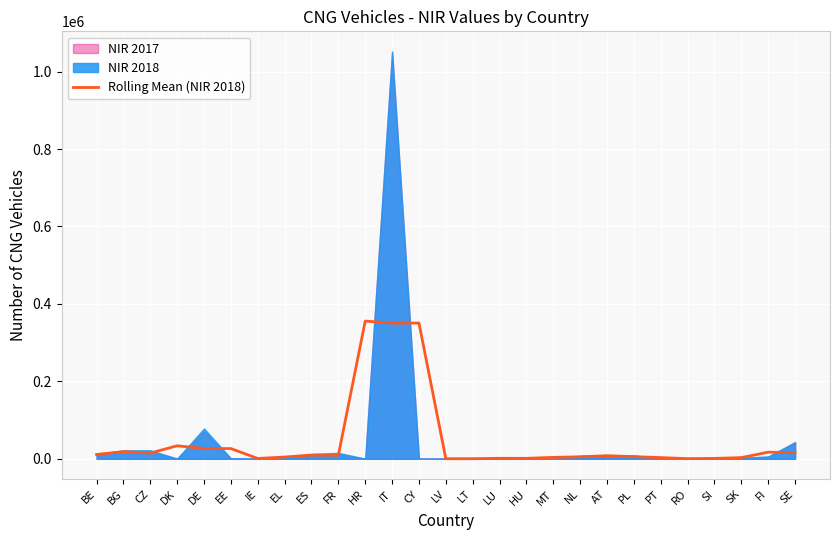

Read the value at BG.

18551.0